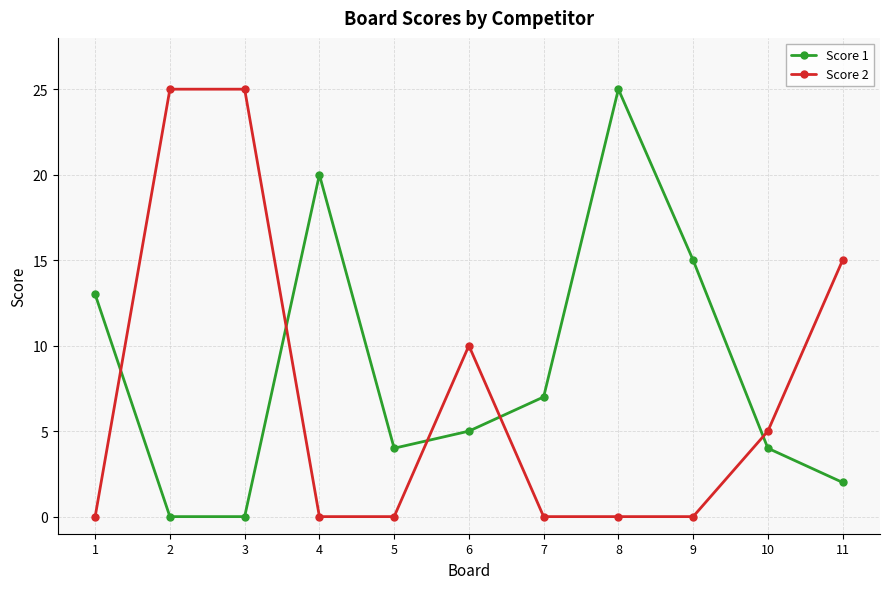

At how many categories does at least one series exceed 11?

7